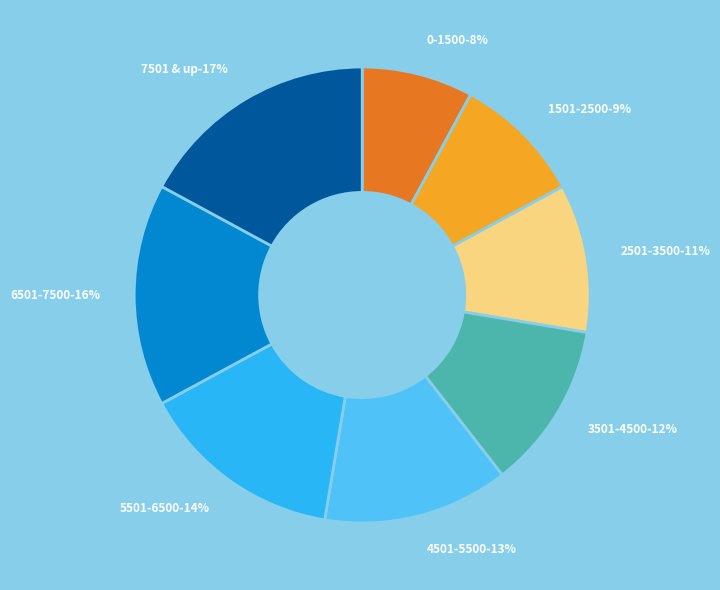

True or false: 7501 & up accounts for 7% of the total.

False